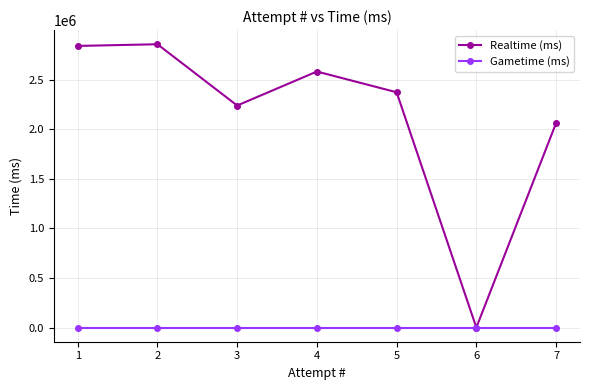

Which has a higher value, 4 or 1?

1